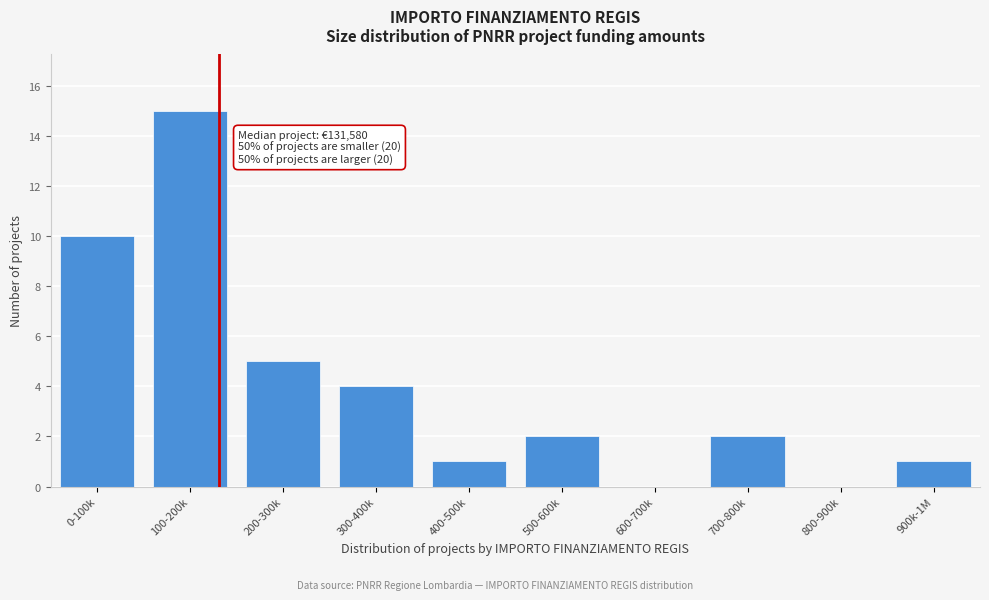

Reading right to left, transcribe all the data shown in this chart.

900k-1M=1	800-900k=0	700-800k=2	600-700k=0	500-600k=2	400-500k=1	300-400k=4	200-300k=5	100-200k=15	0-100k=10